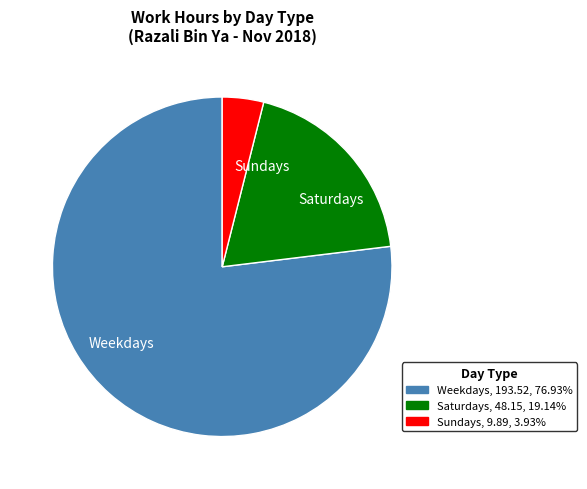

Which category accounts for the majority?

Weekdays